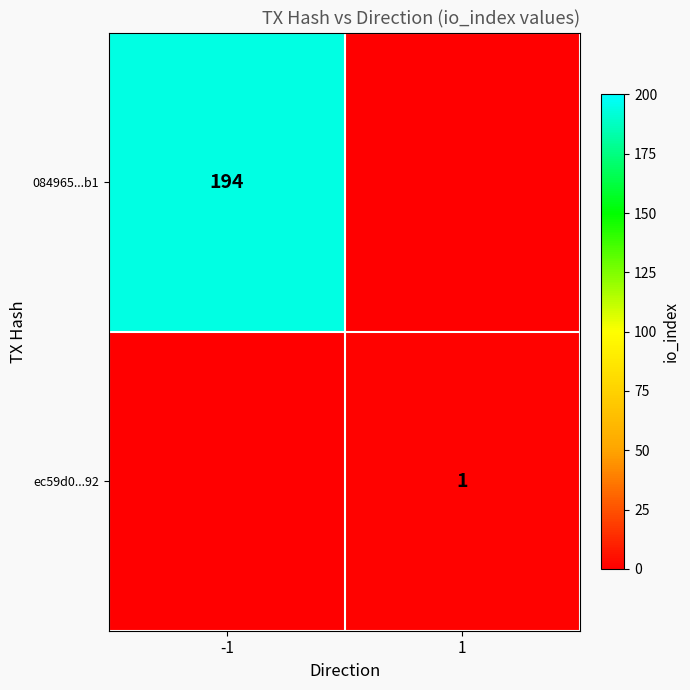

Is the value of ec59d0...92 at 1 greater than the value of 084965...b1 at -1?

No